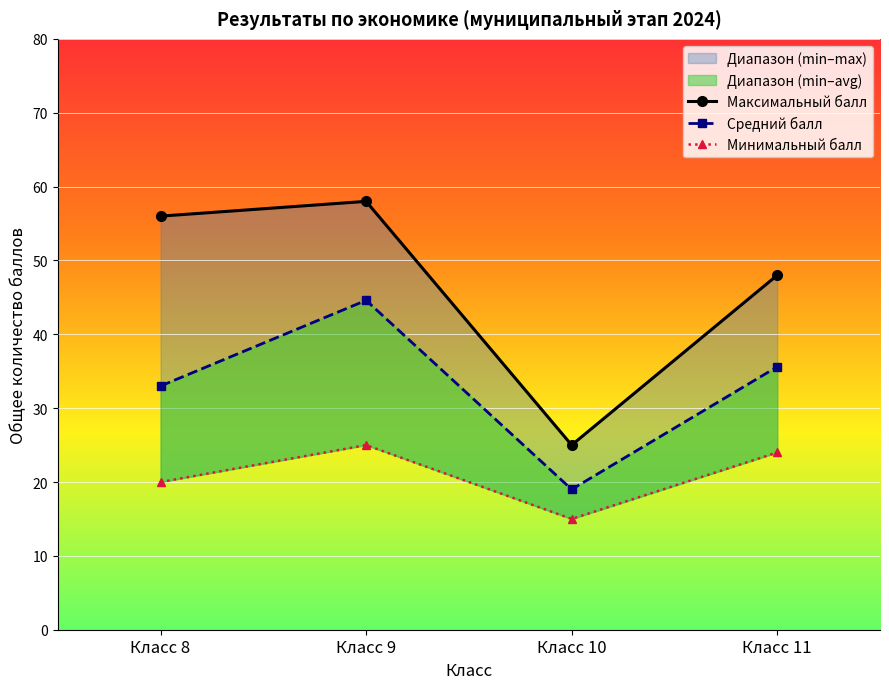

What is the average value of the Минимальный балл series?

21.0